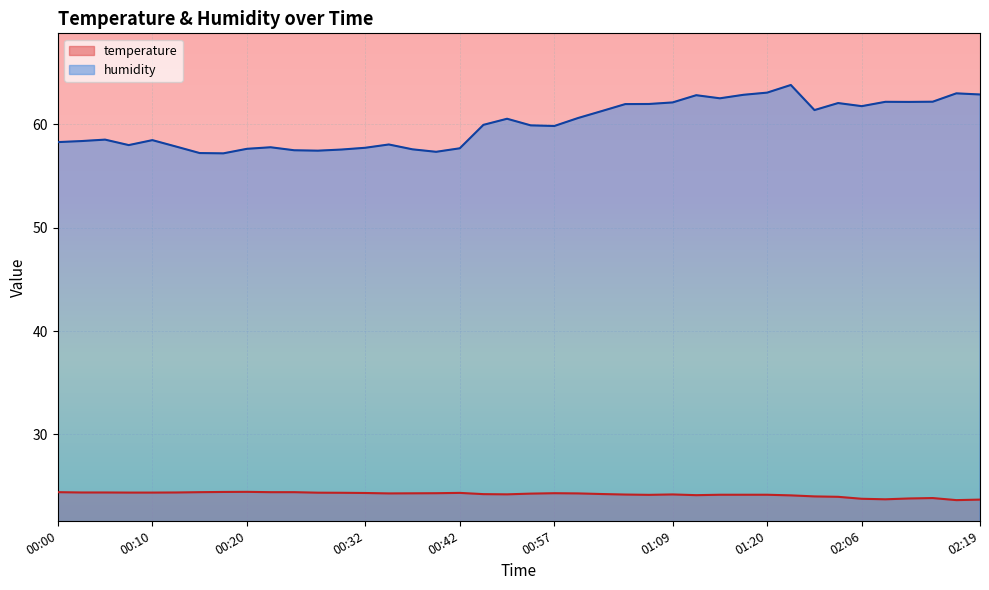

Between 00:17 and 01:00, which series saw the biggest shift?

humidity